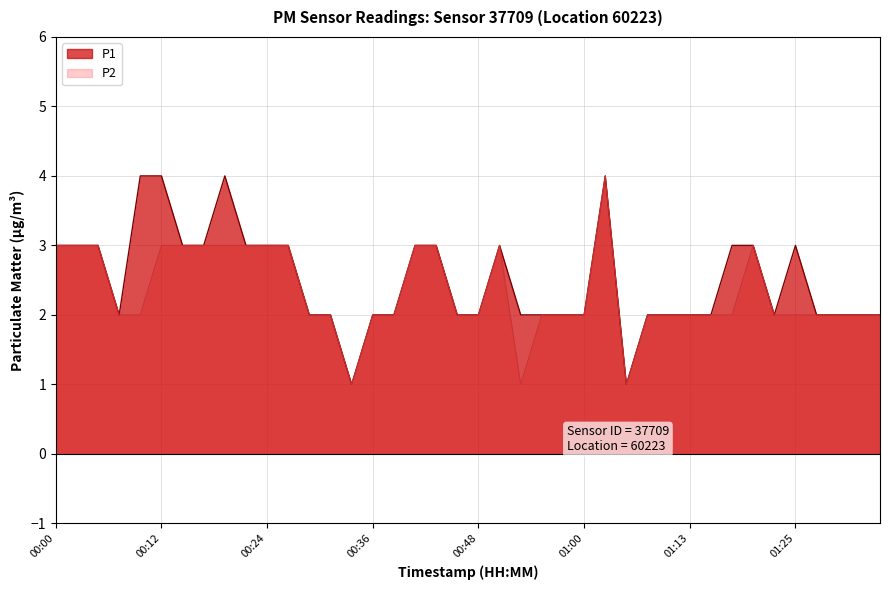

How many data points in P1 are less than 2?

2